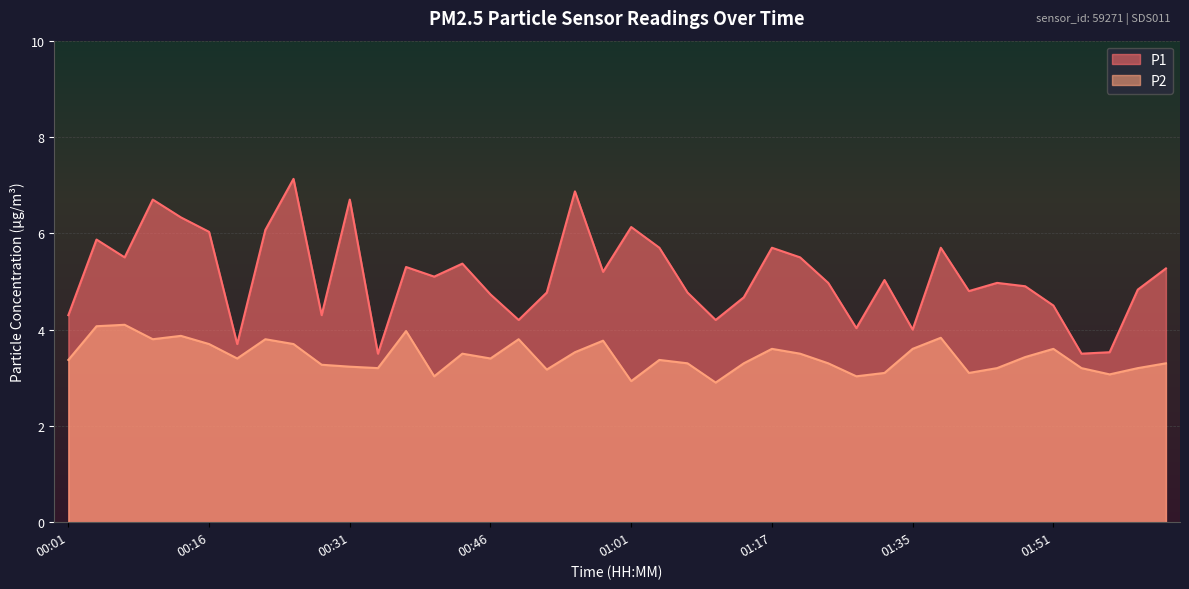

True or false: P2 and P1 intersect in this chart.

False